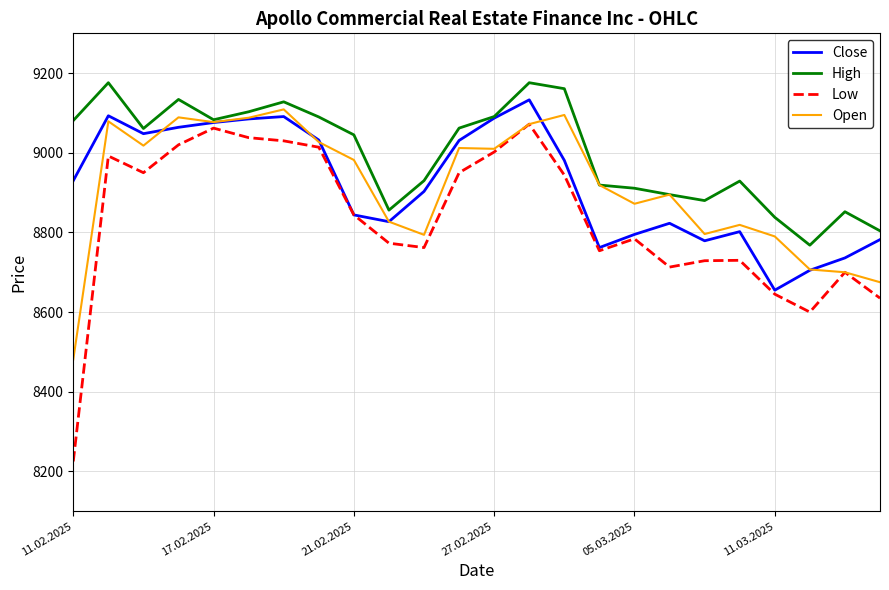

Which series has the largest total across all categories?

High